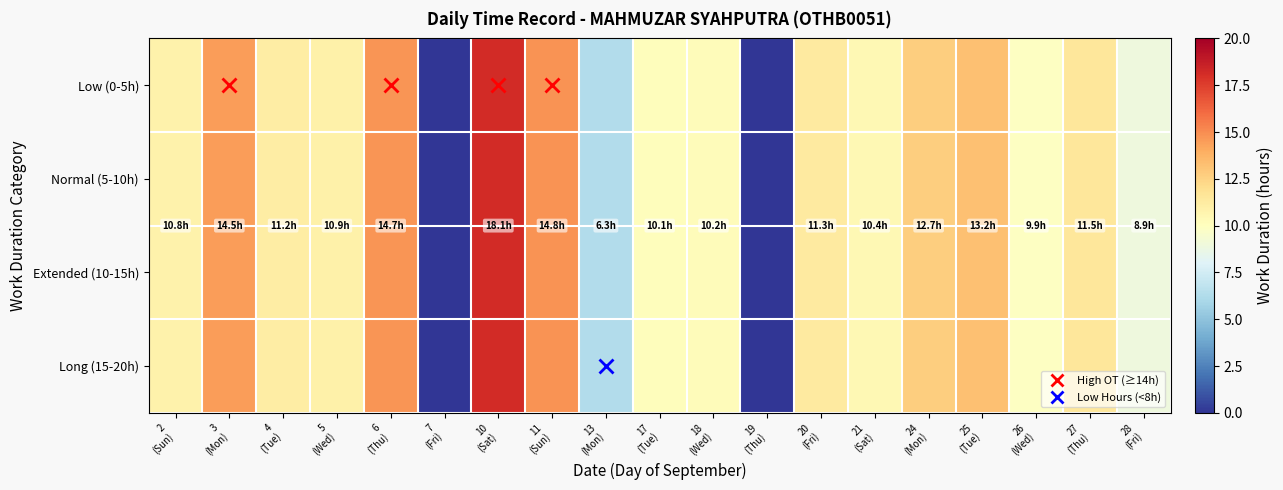

Rank the series by their maximum value, from highest to lowest.

Low (0-5h), Normal (5-10h), Extended (10-15h), Long (15-20h)